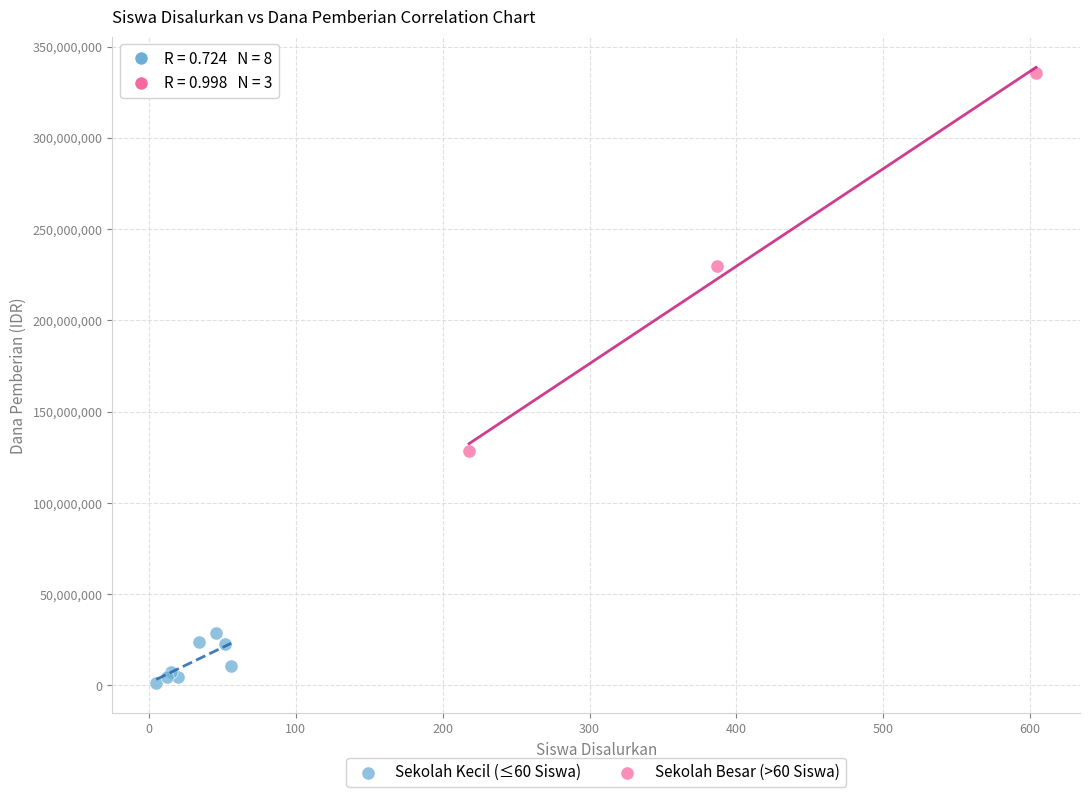

Which series reaches the maximum Y coordinate?

Sekolah Besar (>60 Siswa)